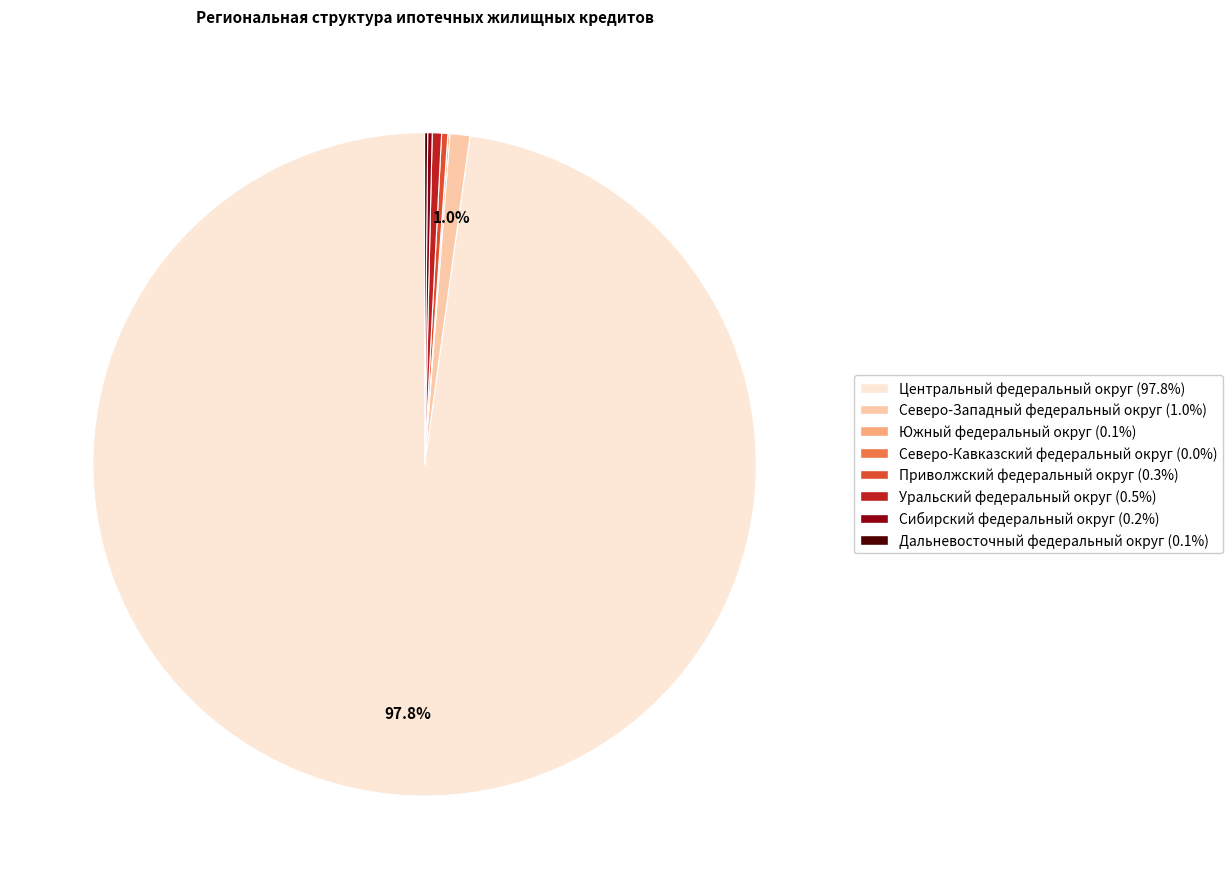

Is the sum of Приволжский федеральный округ and Уральский федеральный округ greater than half?

No